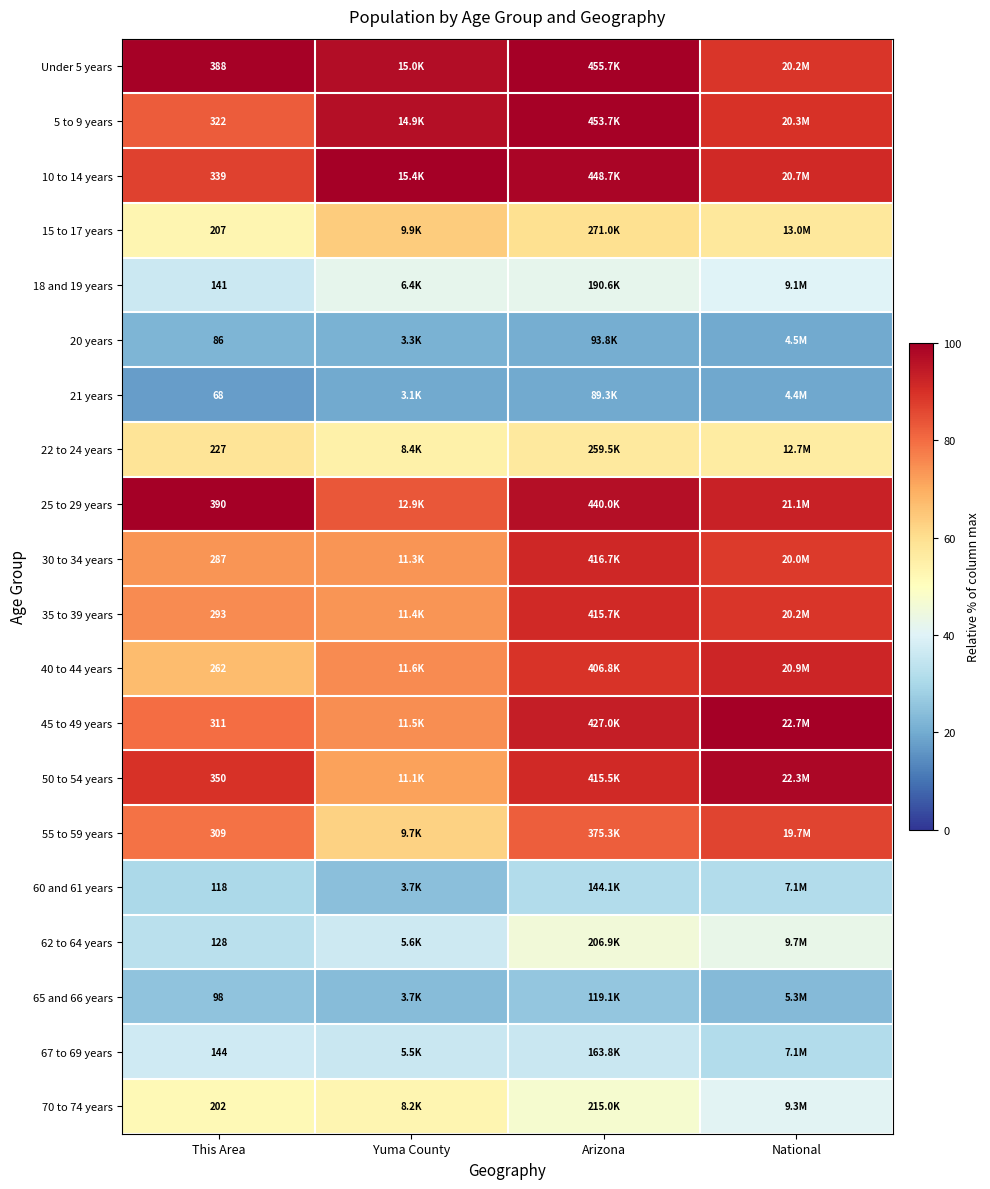

Is the value of 35 to 39 years at This Area greater than the value of 67 to 69 years at This Area?

Yes